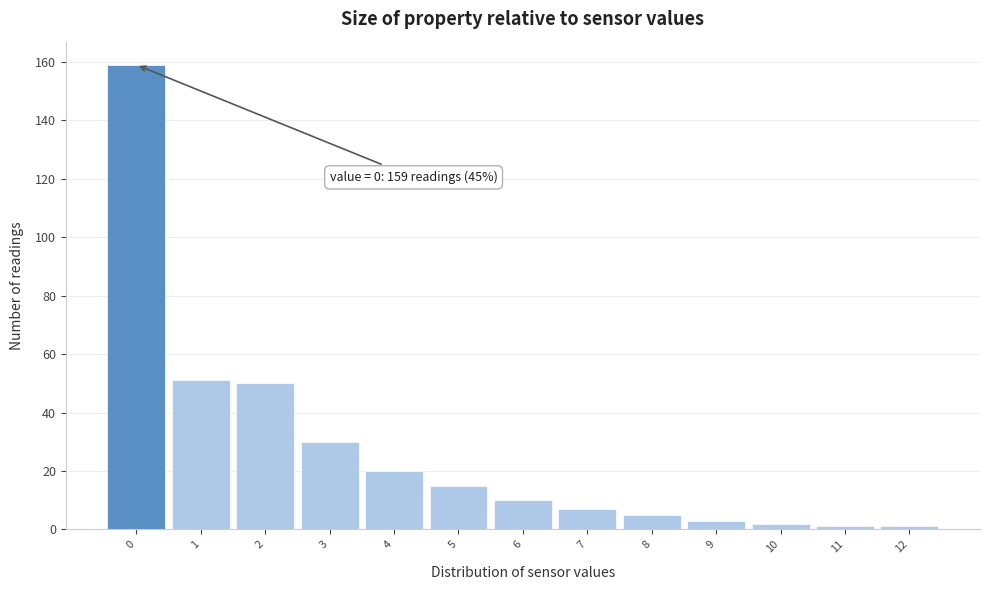

Over which range of the x-axis is the bar tallest?

-0.5 to 0.5